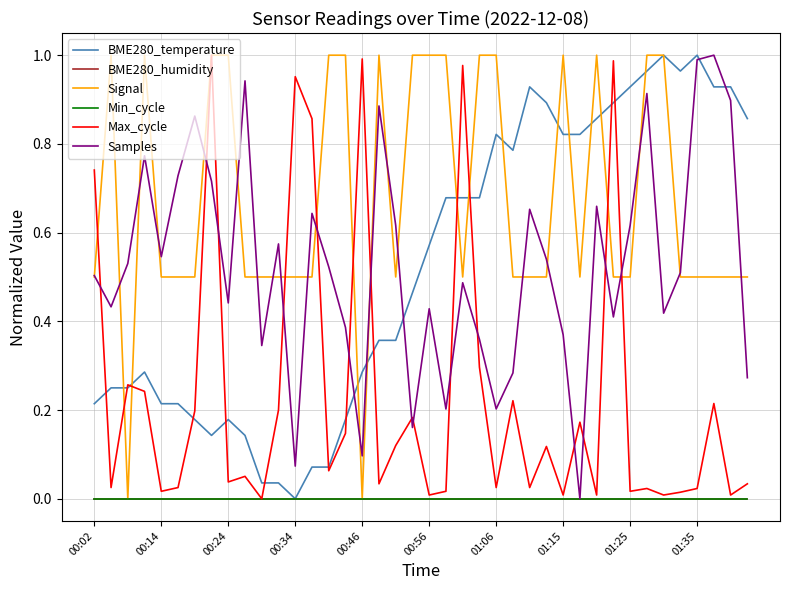

How many lines are shown in the chart?

6